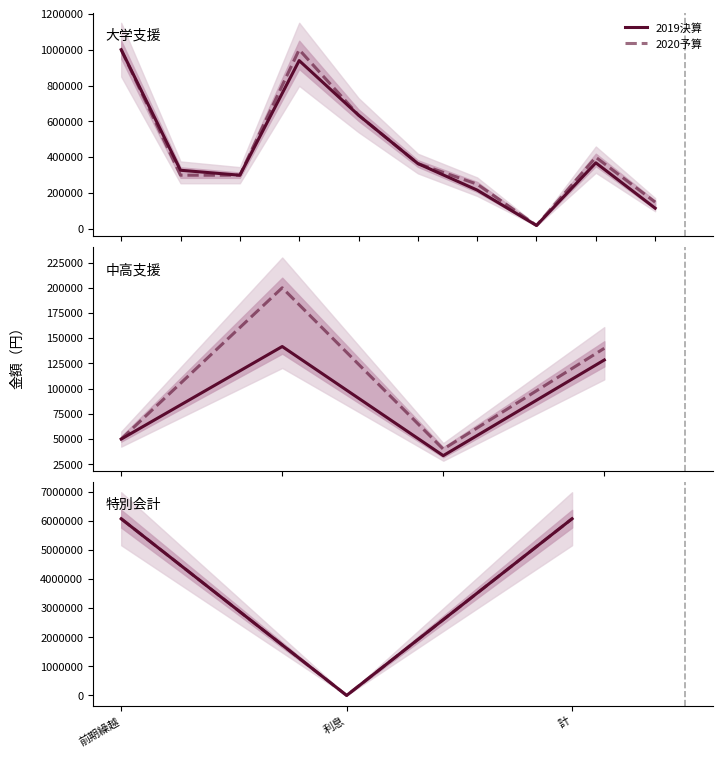

The value of 2020予算 at 利息 is 0. True or false?

True